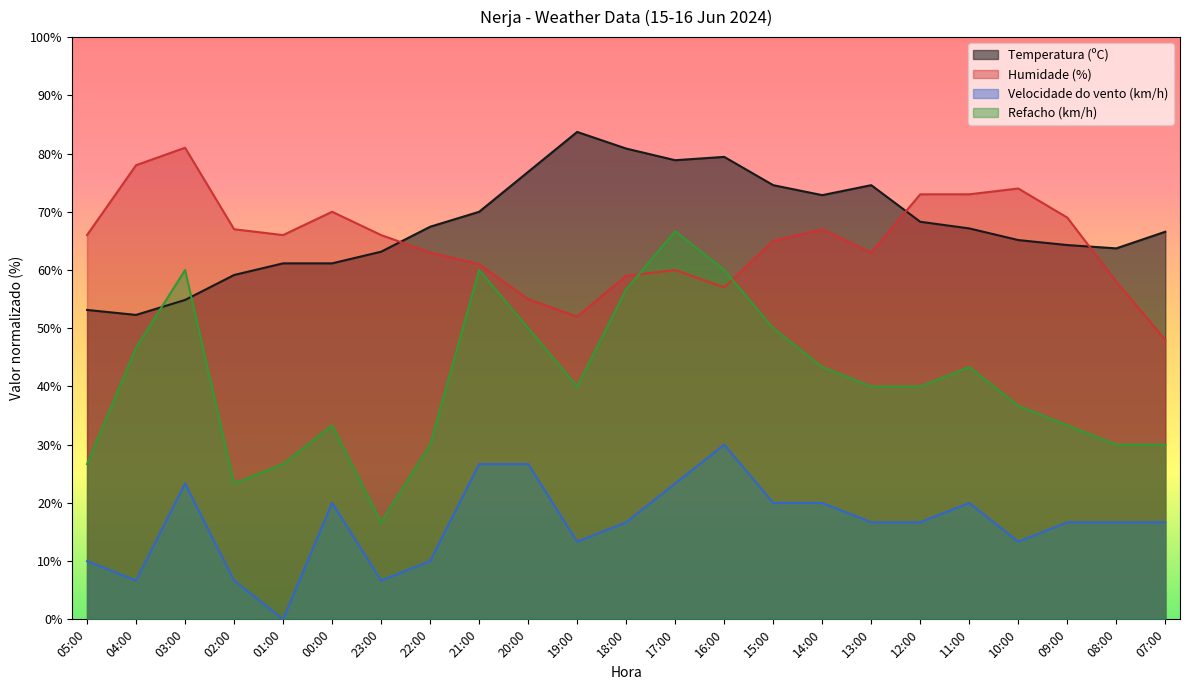

What is the highest value of the Humidade (%) series?

81.0